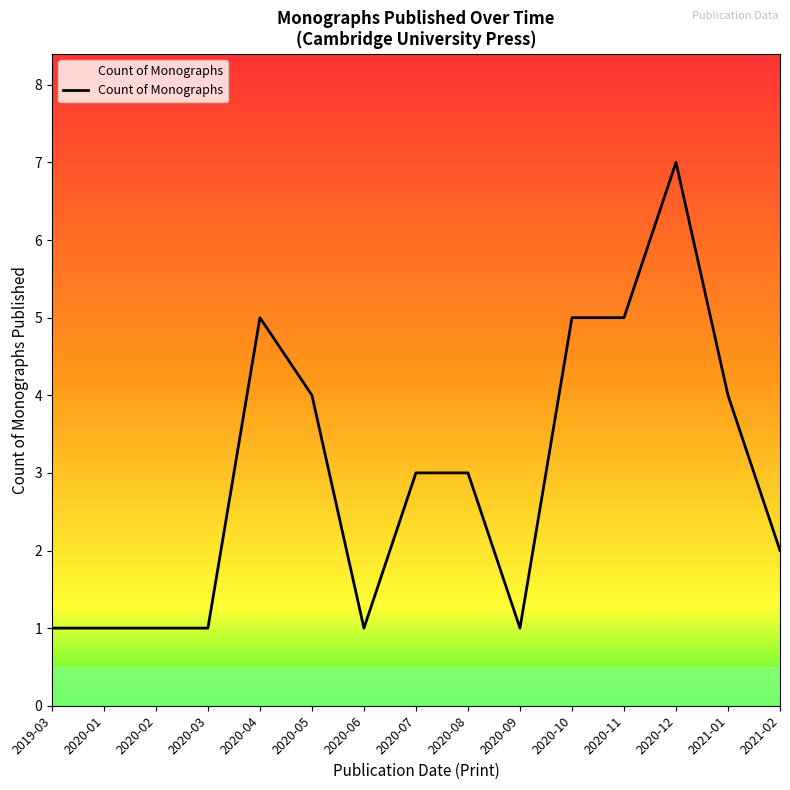

True or false: the data shows 1 at 2019-03.

True